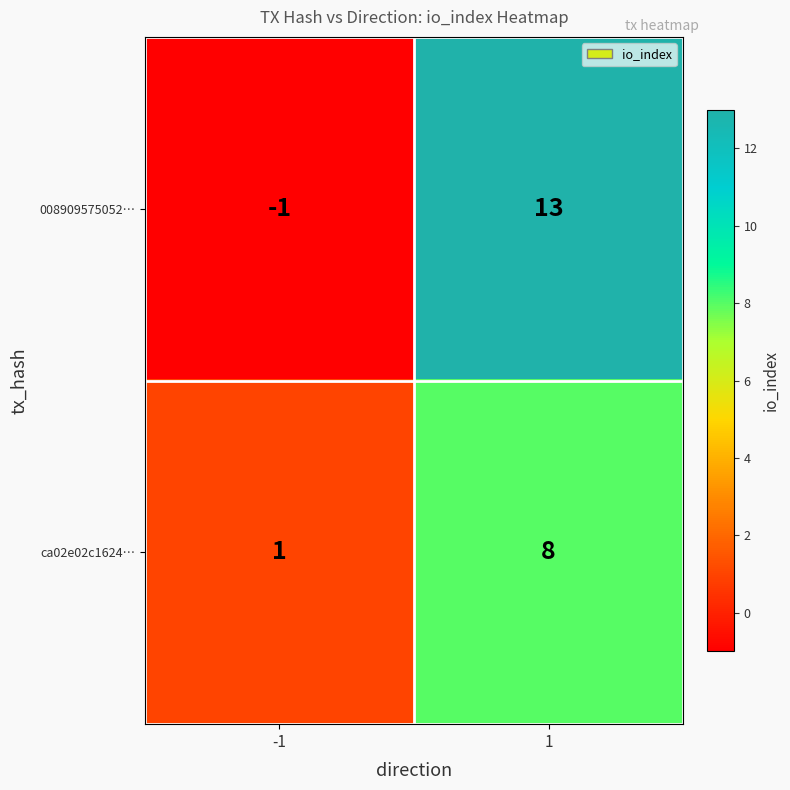

List the series in order of their peak value, lowest first.

ca02e02c1624…, 008909575052…